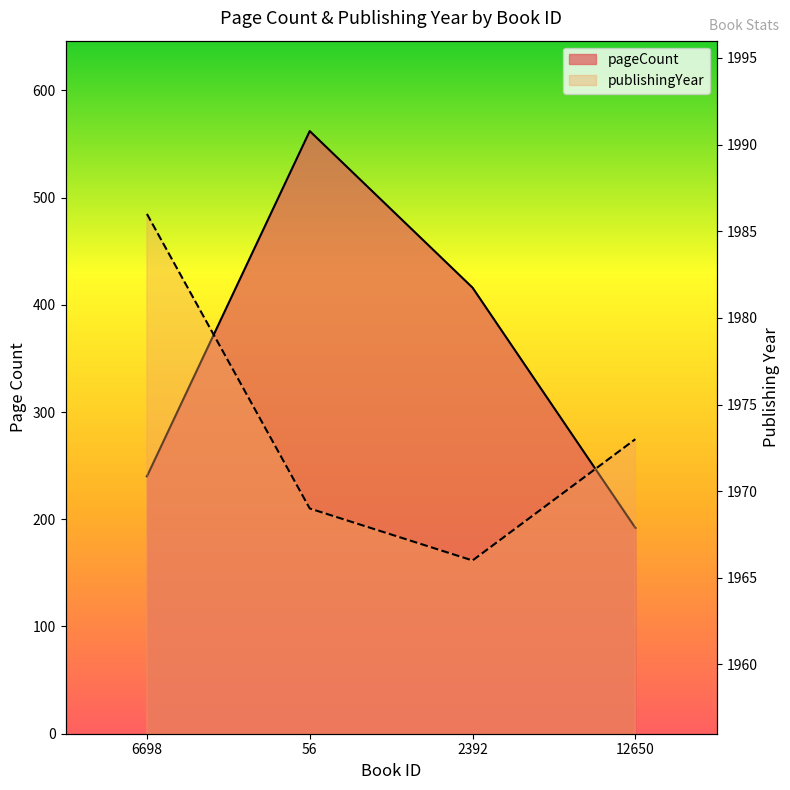

What position from the left is 2392?

3